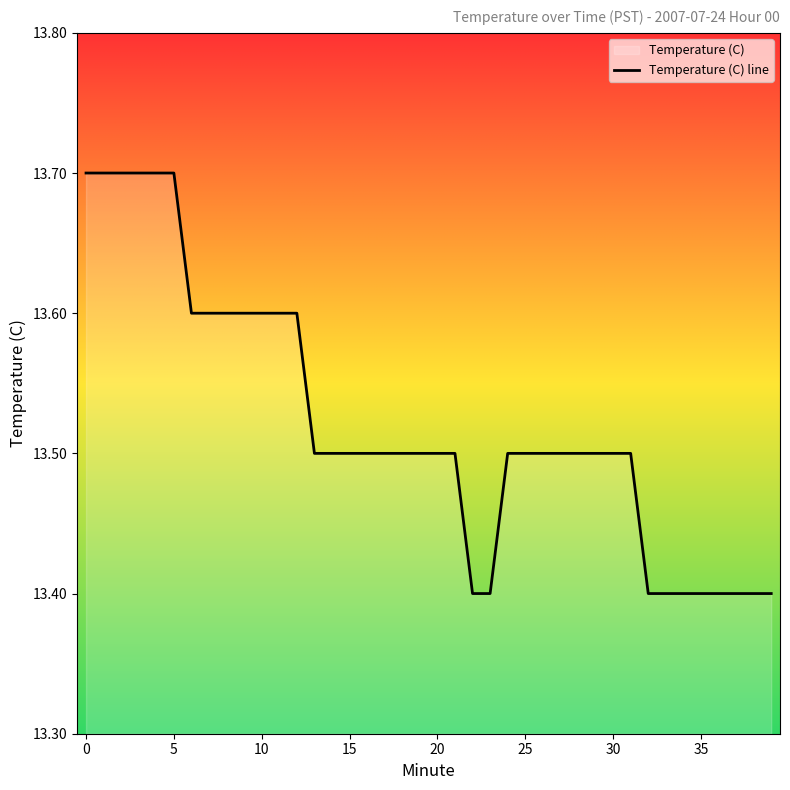

The chart shows a value of 2.9 at 30. True or false?

False